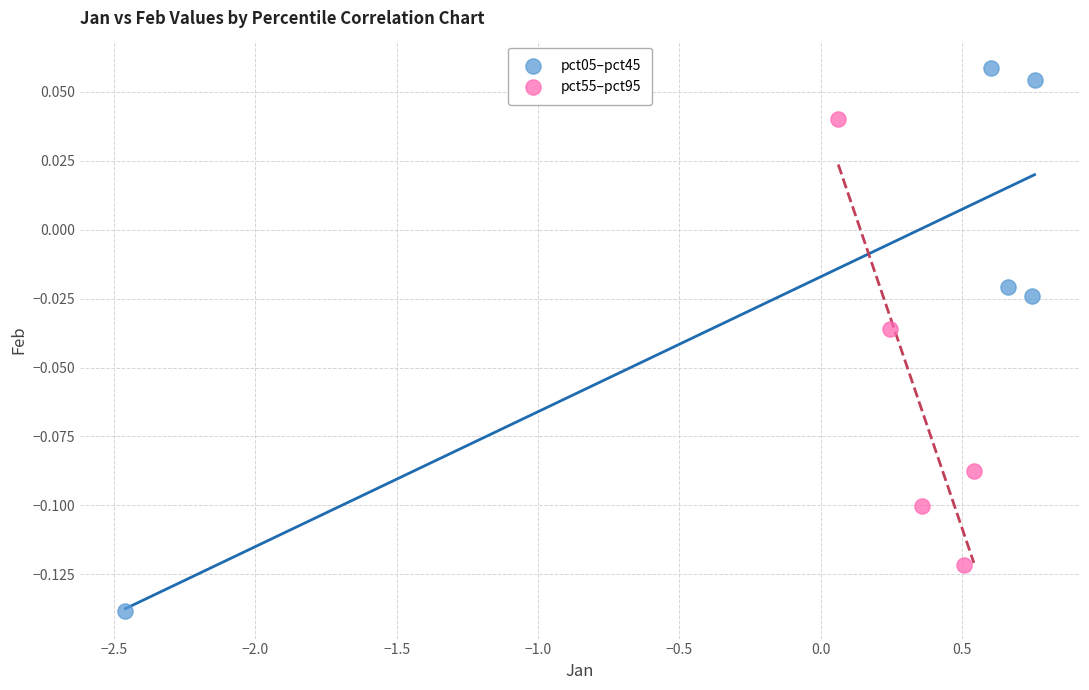

Which series contains the highest Y value?

pct05–pct45